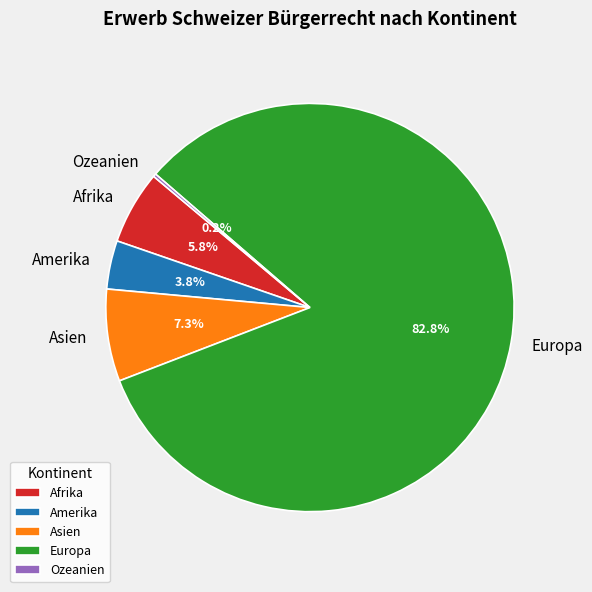

Which category has the biggest portion of the pie?

Europa